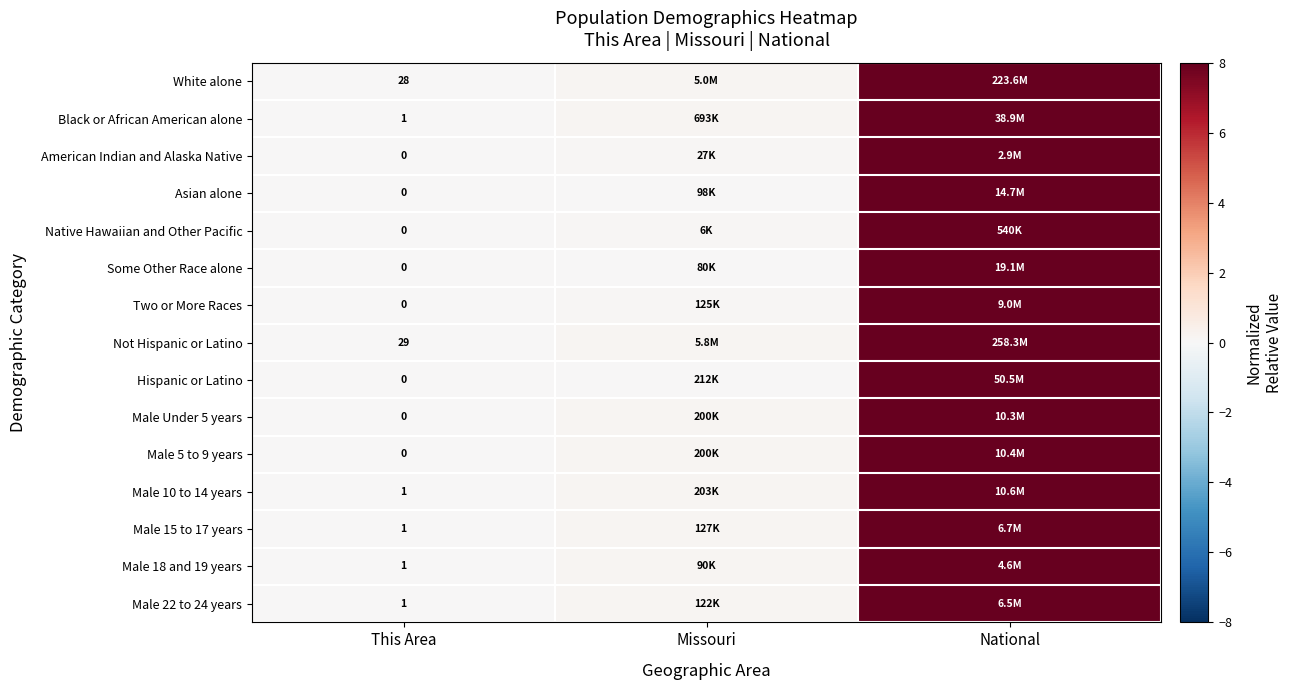

What is the maximum value shown in the chart?

8.0